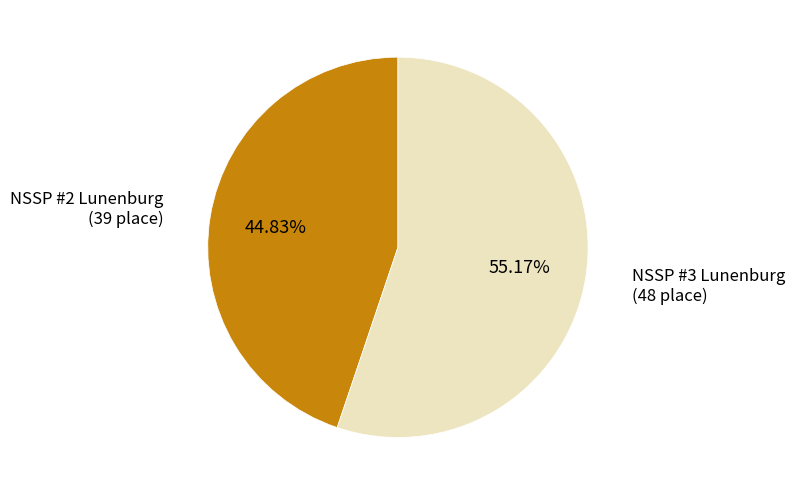

To the nearest percent, what is the difference between the NSSP #3 Lunenburg and NSSP #2 Lunenburg slice percentages?

10%